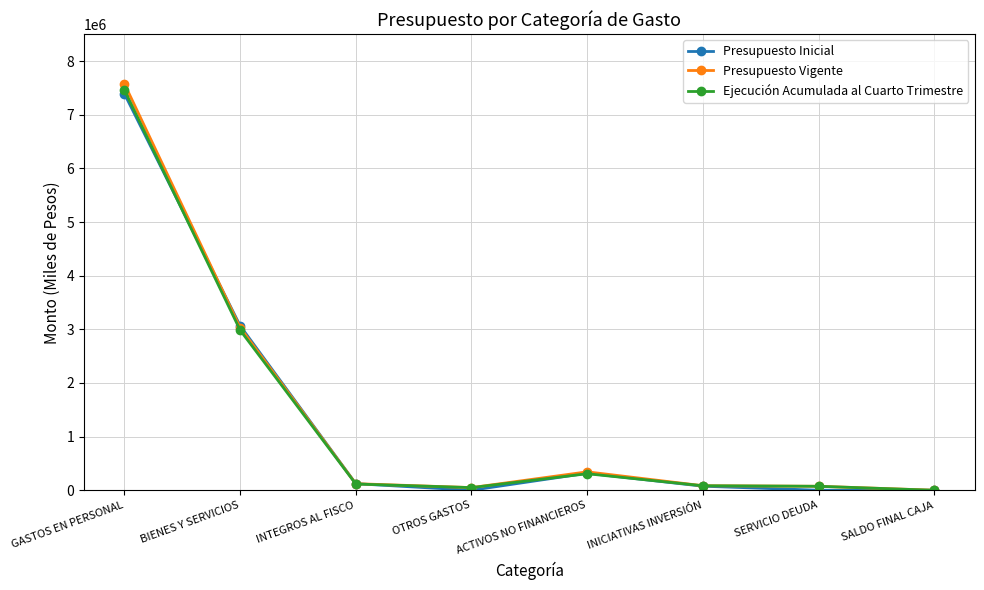

True or false: Presupuesto Vigente has a value of 7576035 at GASTOS EN PERSONAL.

True